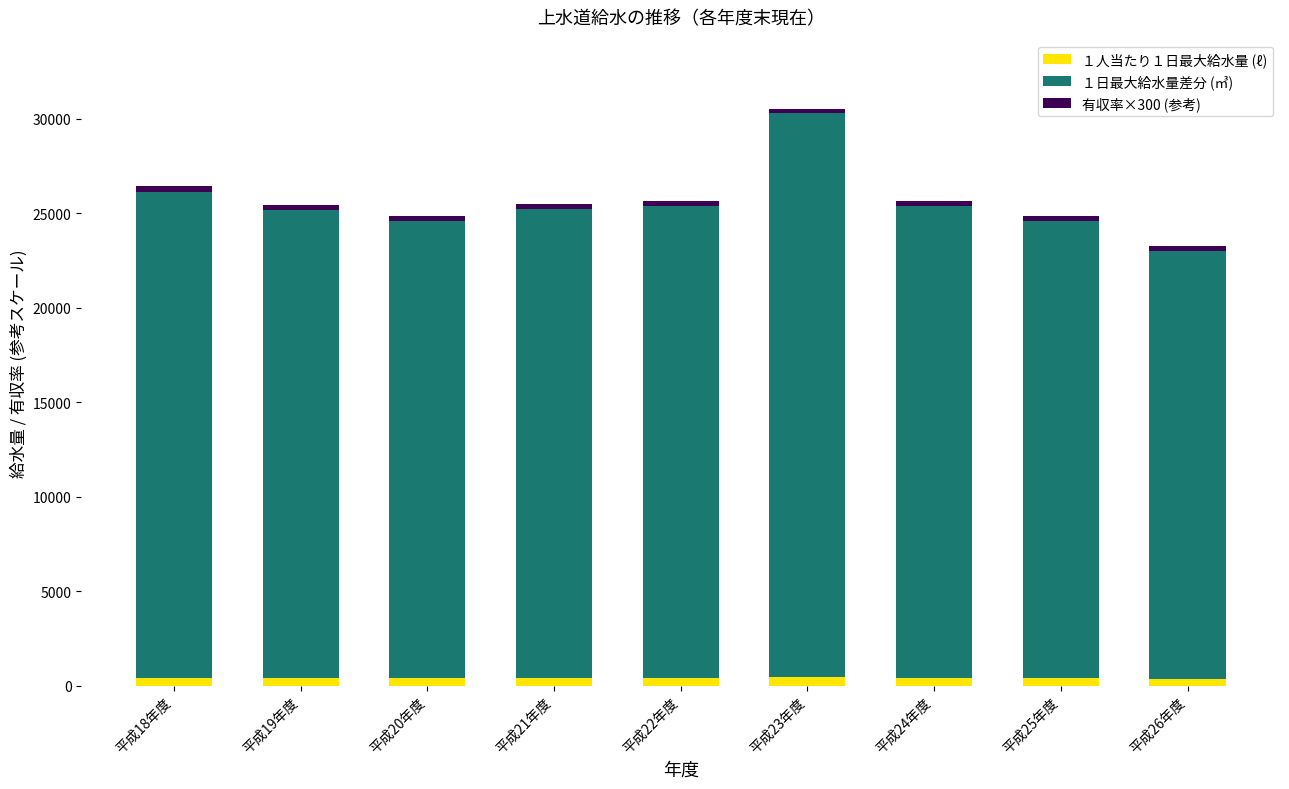

At which category is the sum across all series the highest?

平成23年度